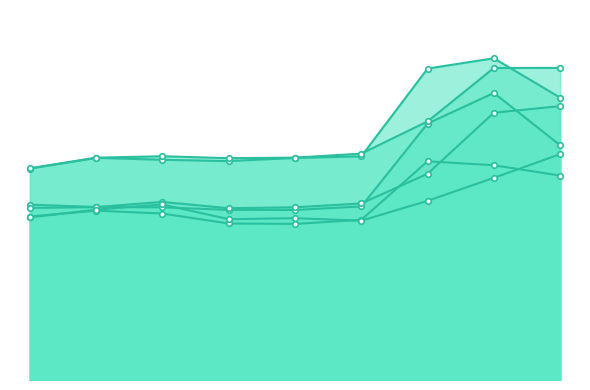

Reading left to right, transcribe all the data shown in this chart.

SM Napadlo: 19740	20747	20570	20444	20739	20887	29085	30049	26374
JM Napadlo: 16374	16155	16124	15885	15881	16207	23947	26812	21926
SČ Napadlo: 15263	15816	15547	14617	14577	14959	20427	20057	19093
SM Vyřízeno: 19778	20762	20898	20716	20769	21143	24152	29141	29150
JM Vyřízeno: 16071	16149	16632	16042	16131	16485	19262	24962	25579
SČ Vyřízeno: 15188	15912	16392	15020	15112	14880	16733	18880	21094